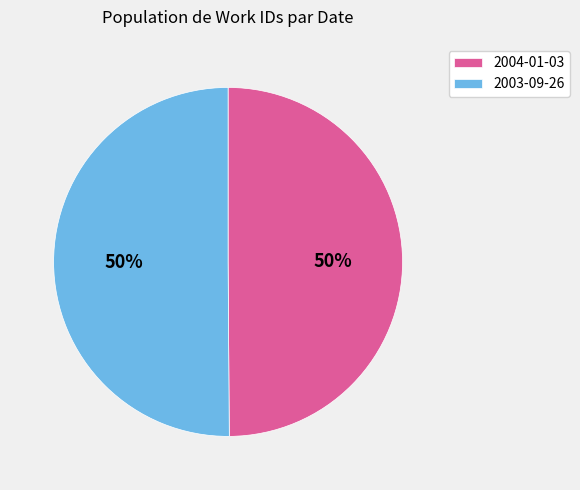

Approximately how many times larger is the value at 2004-01-03 compared to 2003-09-26?

1.0